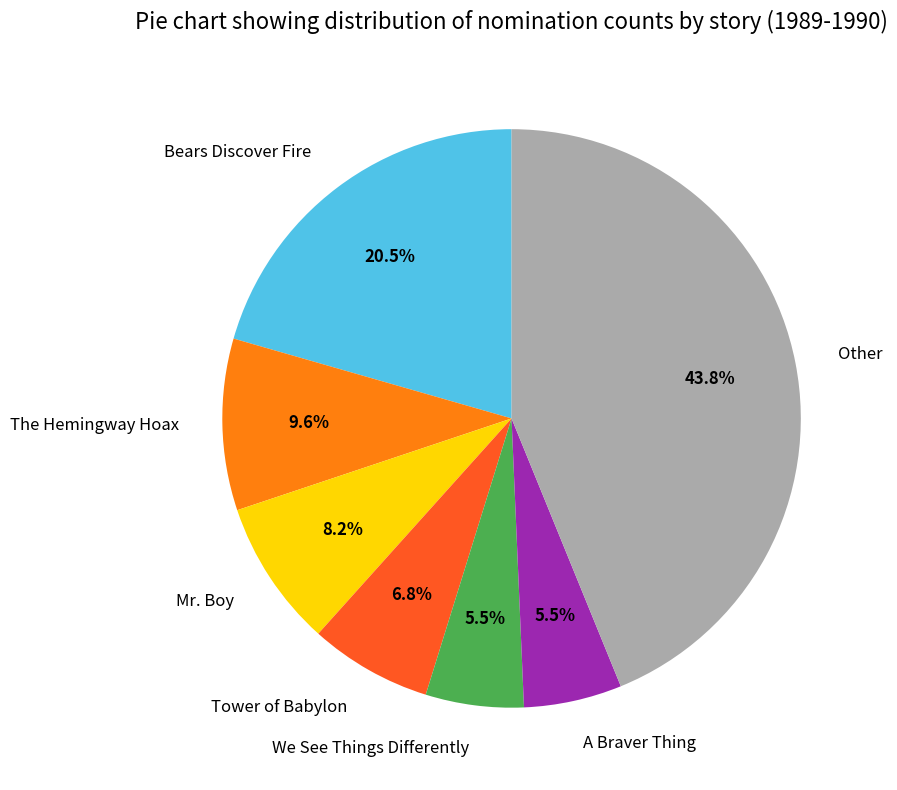

How many slices are in this pie chart?

7